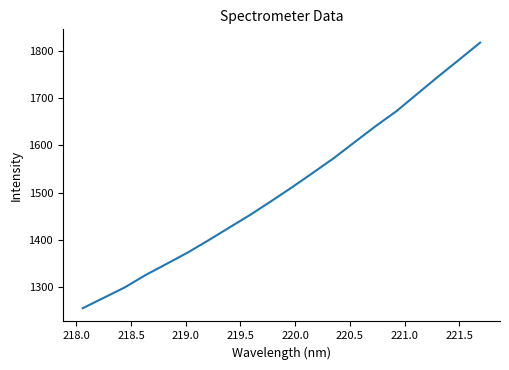

What is the greatest value displayed?

1816.7